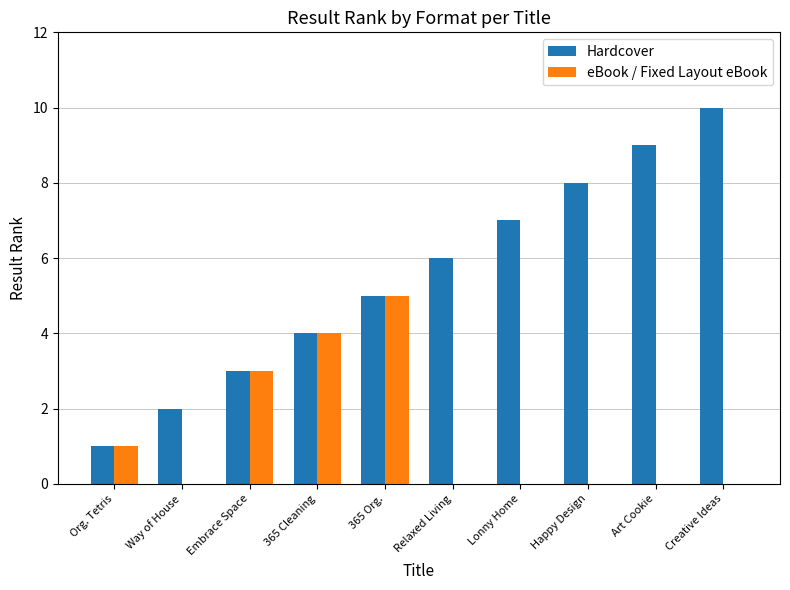

How many groups of bars are there?

10